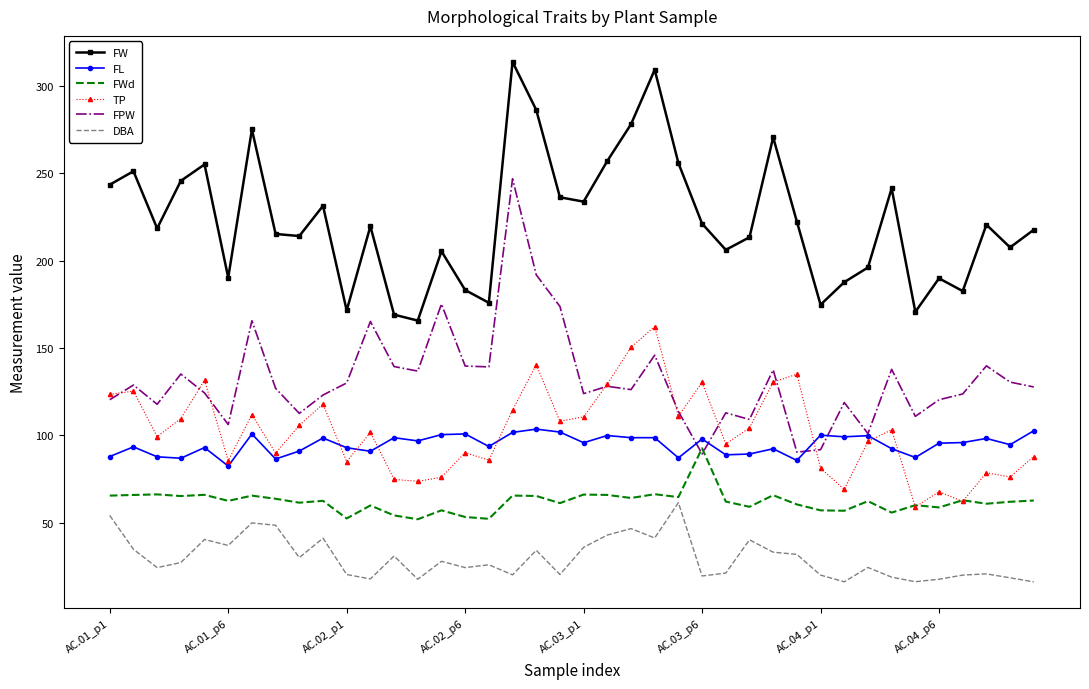

Which series has the largest total across all categories?

FW